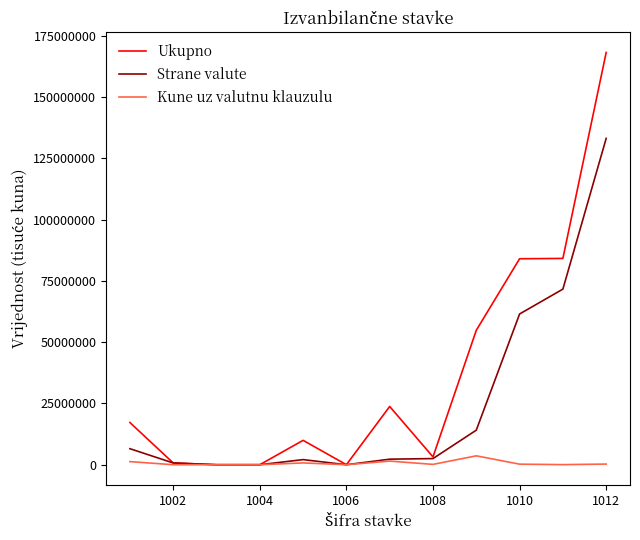

Which series has the widest spread of values?

Ukupno